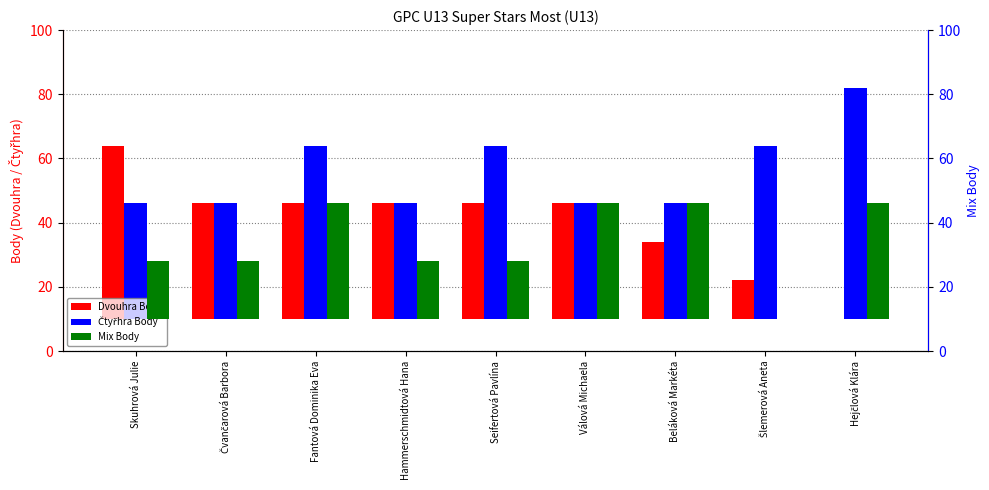

Rank the series by their maximum value, from lowest to highest.

Mix Body, Dvouhra Body, Čtyřhra Body